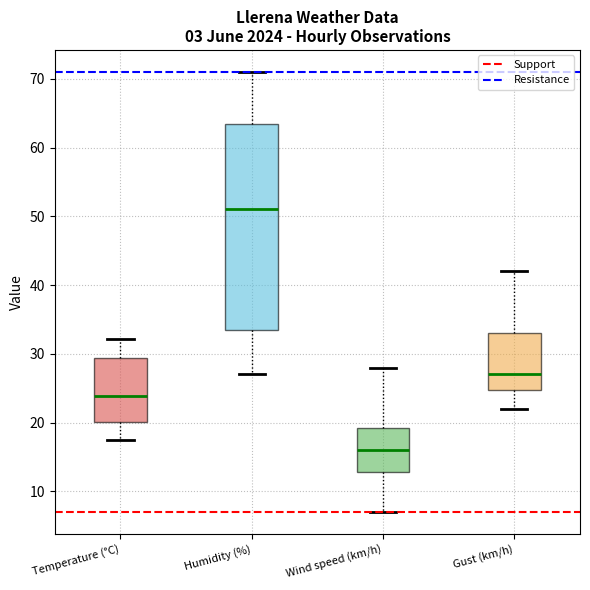

Reading left to right, read every box against the y-axis: the position of its median line, the range the box covers, and the ends of its whiskers. The values are not printed on the chart, so give them approximately, as read against the axis.

Temperature (°C): median 24, box 20 to 29, whiskers 17 to 32
Humidity (%): median 51, box 34 to 64, whiskers 27 to 71
Wind speed (km/h): median 16, box 13 to 19, whiskers 7 to 28
Gust (km/h): median 27, box 25 to 33, whiskers 22 to 42